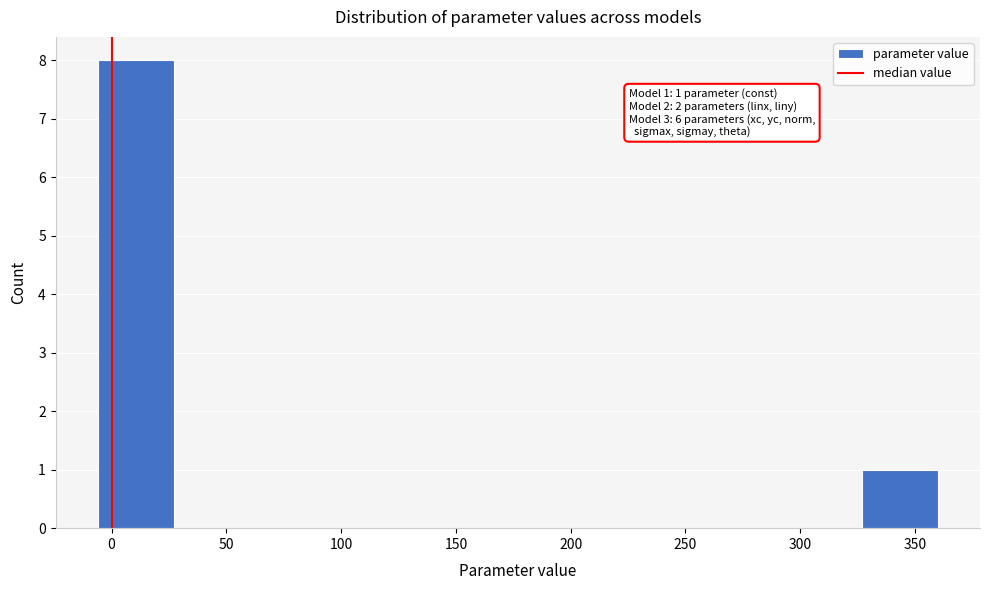

Over which range of the x-axis is the bar tallest?

-5 to 25